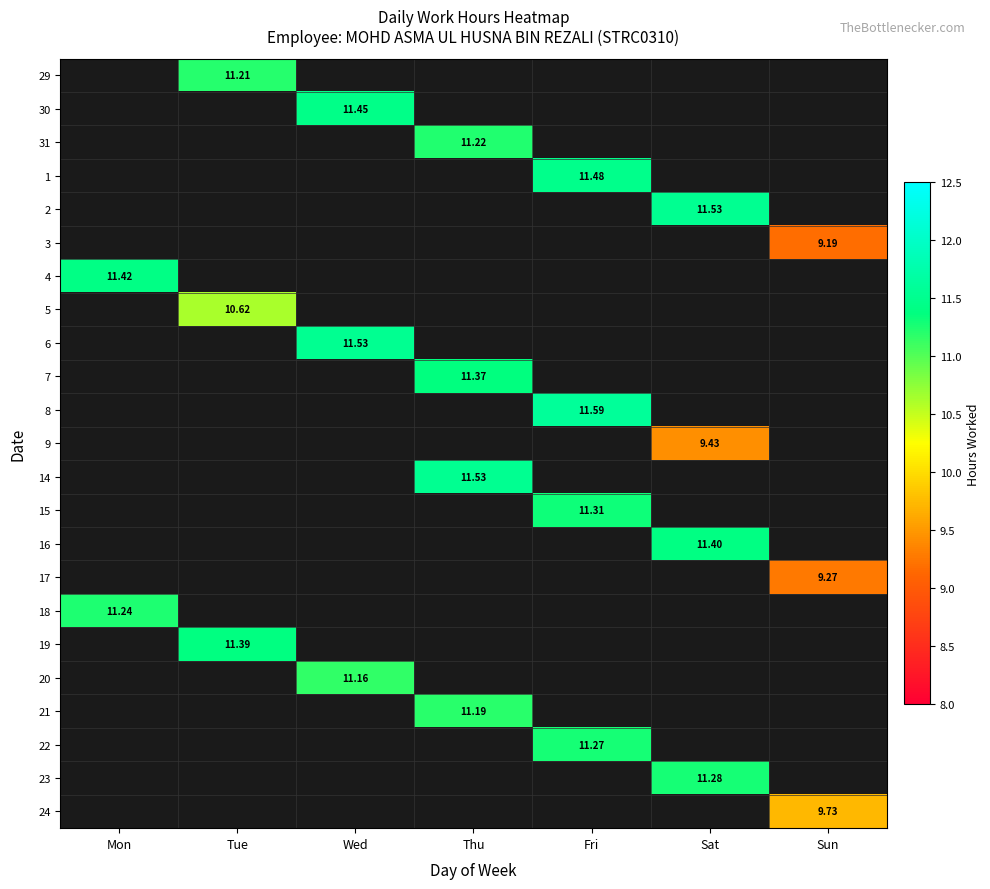

What is the maximum value for 19?

11.4